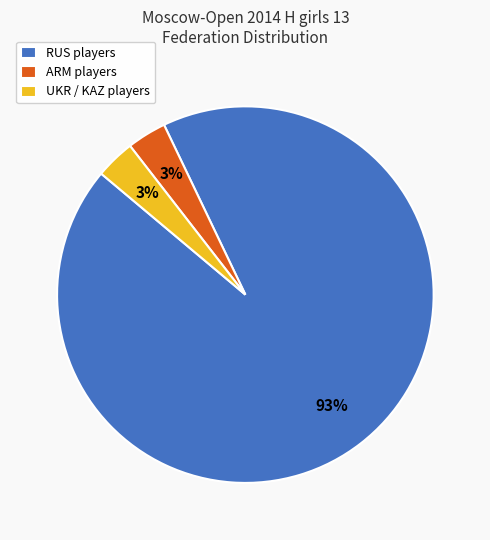

To the nearest percent, what is the combined percentage of ARM players and RUS players?

97%